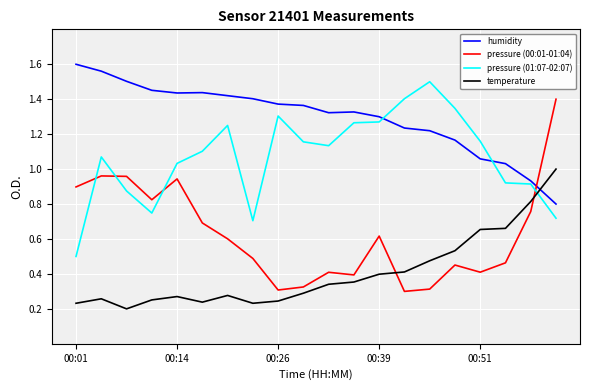

Rank the series by their maximum value, from highest to lowest.

humidity, pressure (01:07-02:07), pressure (00:01-01:04), temperature